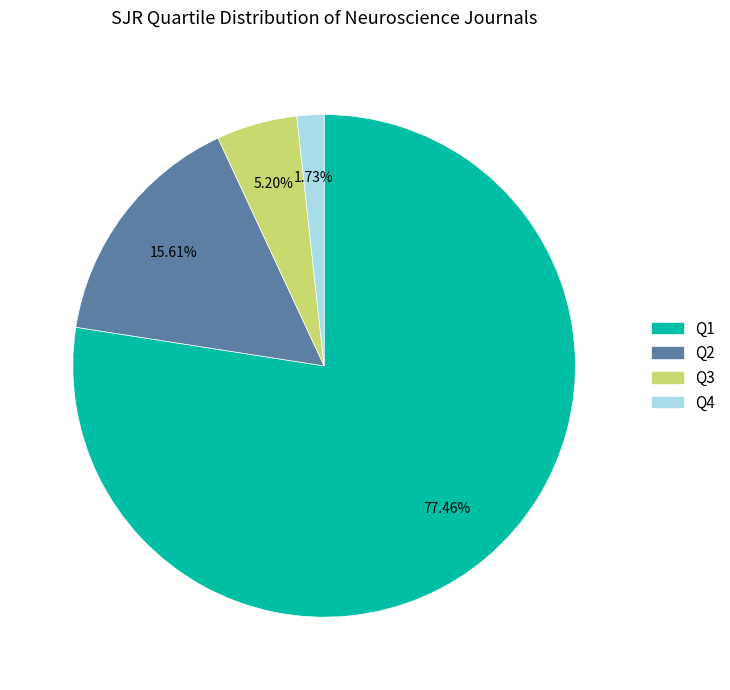

The Q2 slice represents 2% of the pie. True or false?

False